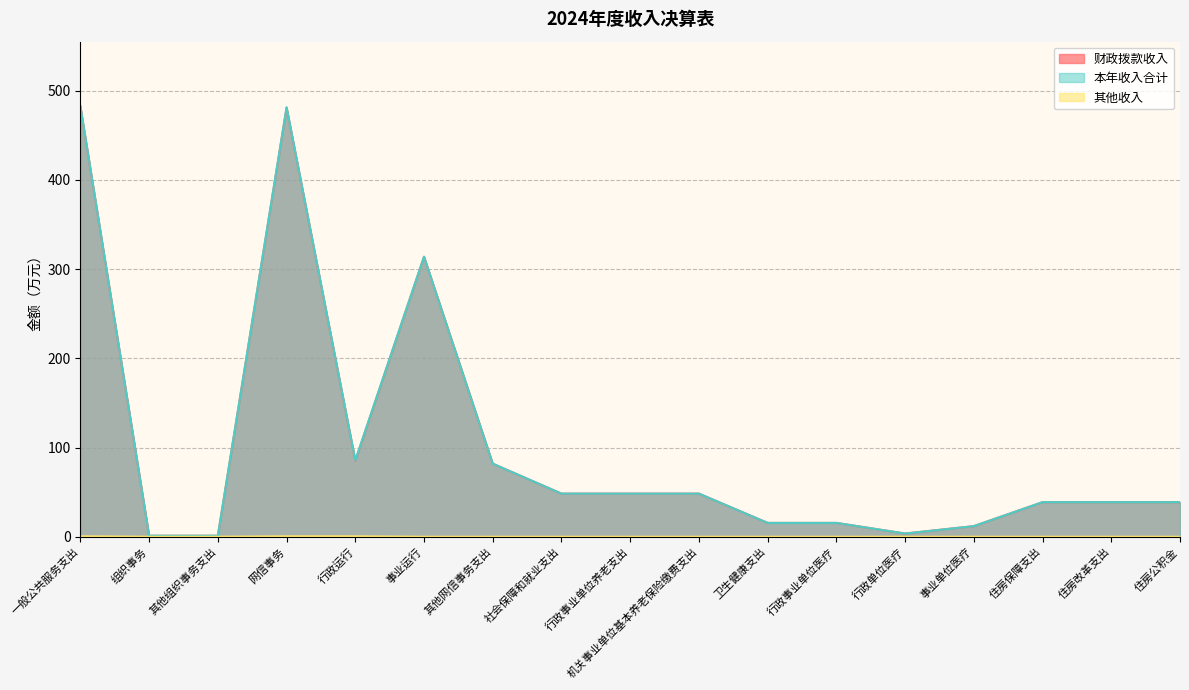

True or false: 财政拨款收入 has a value of 38.8 at 住房改革支出.

True